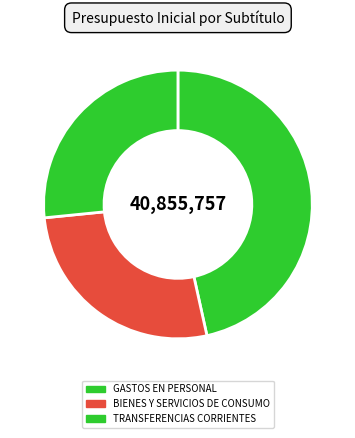

Is it true that GASTOS EN PERSONAL is 47% of the pie?

True